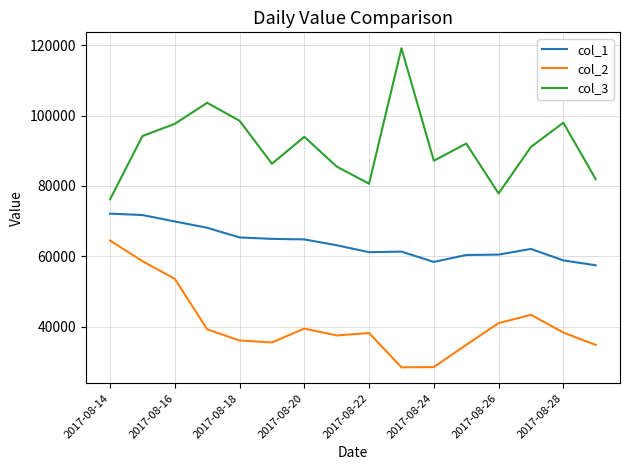

Which series has the largest total across all categories?

col_3